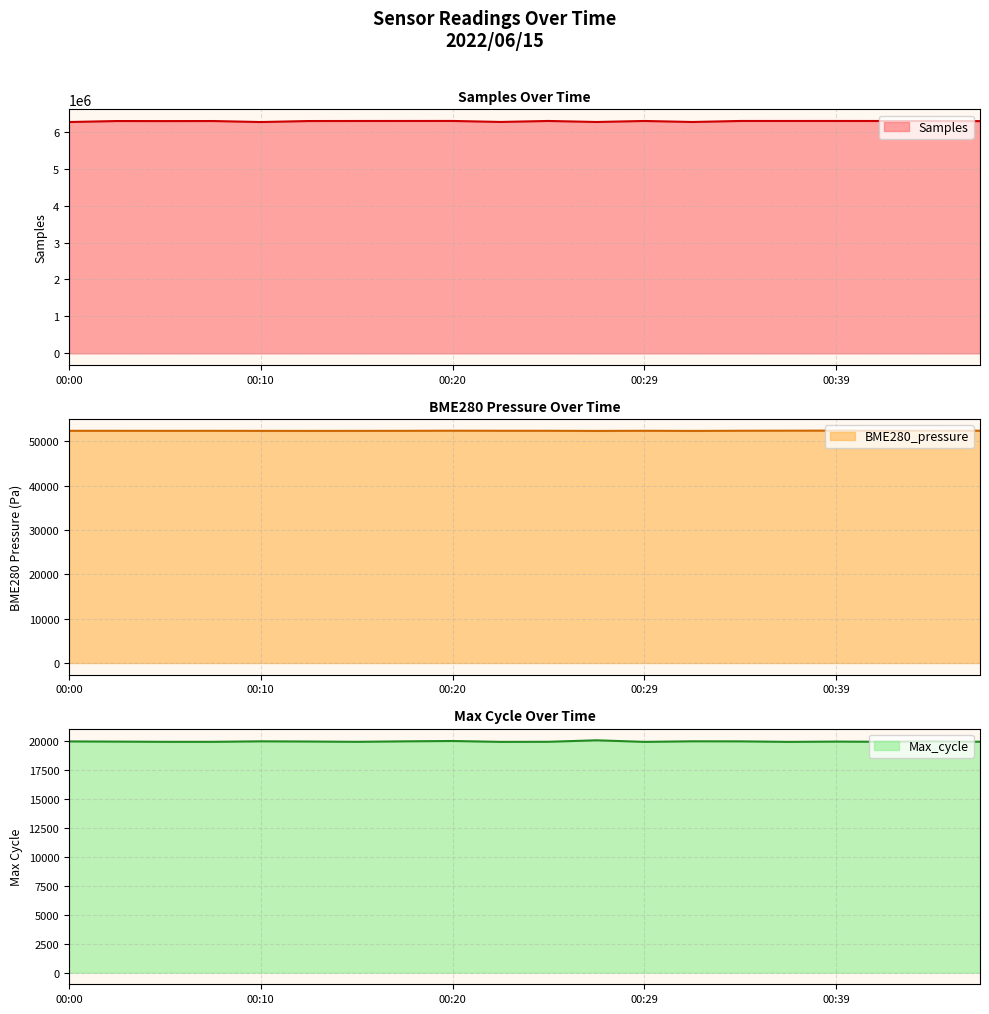

At which category is the sum across all series the highest?

00:20